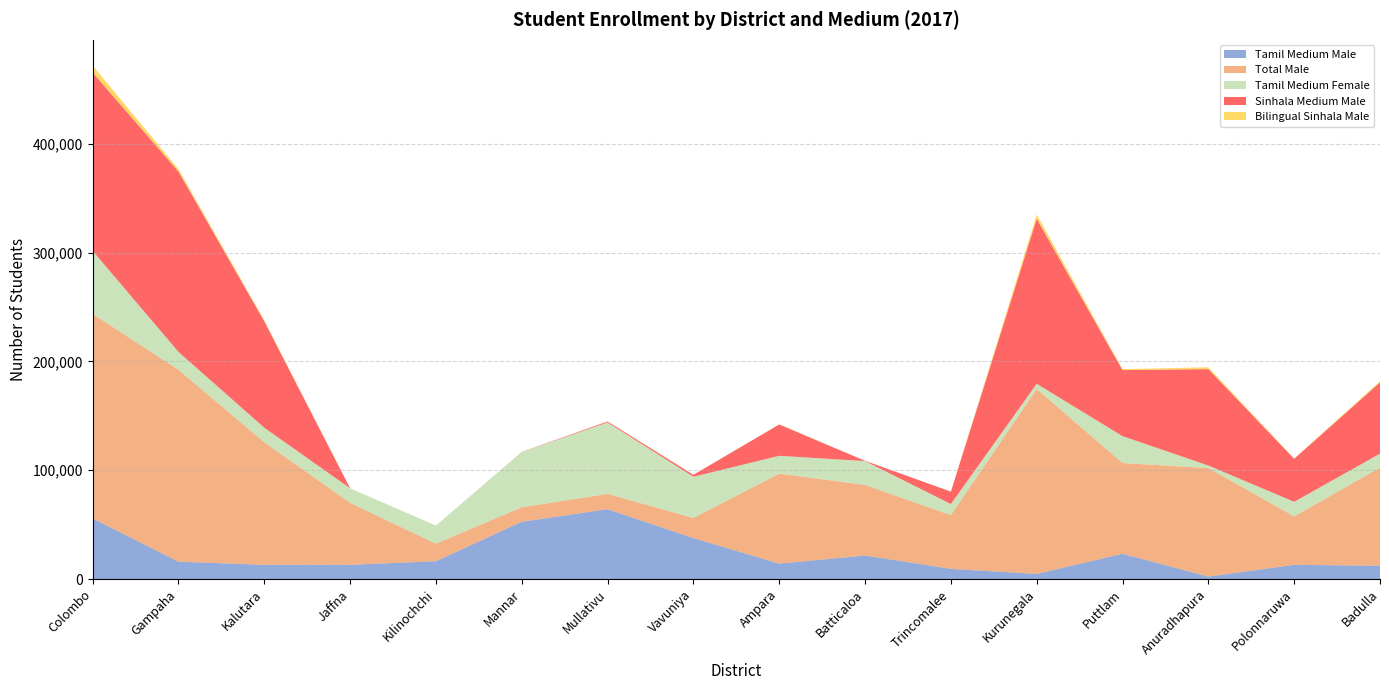

Reading left to right, what are all the values shown in this chart?

Tamil Medium Male: Colombo=55751	Gampaha=16010	Kalutara=13166	Jaffna=13141	Kilinochchi=16483	Mannar=52674	Mullativu=64291	Vavuniya=37695	Ampara=14234	Batticaloa=21688	Trincomalee=9422	Kurunegala=4771	Puttlam=23289	Anuradhapura=2311	Polonnaruwa=13130	Badulla=12320
Total Male: Colombo=187893	Gampaha=176334	Kalutara=112554	Jaffna=56941	Kilinochchi=16034	Mannar=13312	Mullativu=14031	Vavuniya=18495	Ampara=82688	Batticaloa=64820	Trincomalee=49390	Kurunegala=169886	Puttlam=83340	Anuradhapura=99684	Polonnaruwa=44527	Badulla=90083
Tamil Medium Female: Colombo=57914	Gampaha=16414	Kalutara=13385	Jaffna=13354	Kilinochchi=16696	Mannar=50909	Mullativu=65646	Vavuniya=37887	Ampara=16384	Batticaloa=21957	Trincomalee=10184	Kurunegala=4807	Puttlam=24769	Anuradhapura=2379	Polonnaruwa=13404	Badulla=12851
Sinhala Medium Male: Colombo=163773	Gampaha=165669	Kalutara=97741	Jaffna=0	Kilinochchi=0	Mannar=40	Mullativu=871	Vavuniya=1772	Ampara=28759	Batticaloa=234	Trincomalee=11405	Kurunegala=151559	Puttlam=60639	Anuradhapura=88547	Polonnaruwa=39508	Badulla=65419
Bilingual Sinhala Male: Colombo=6502	Gampaha=2194	Kalutara=938	Jaffna=0	Kilinochchi=0	Mannar=0	Mullativu=0	Vavuniya=3	Ampara=239	Batticaloa=0	Trincomalee=0	Kurunegala=3867	Puttlam=867	Anuradhapura=1715	Polonnaruwa=248	Badulla=1132